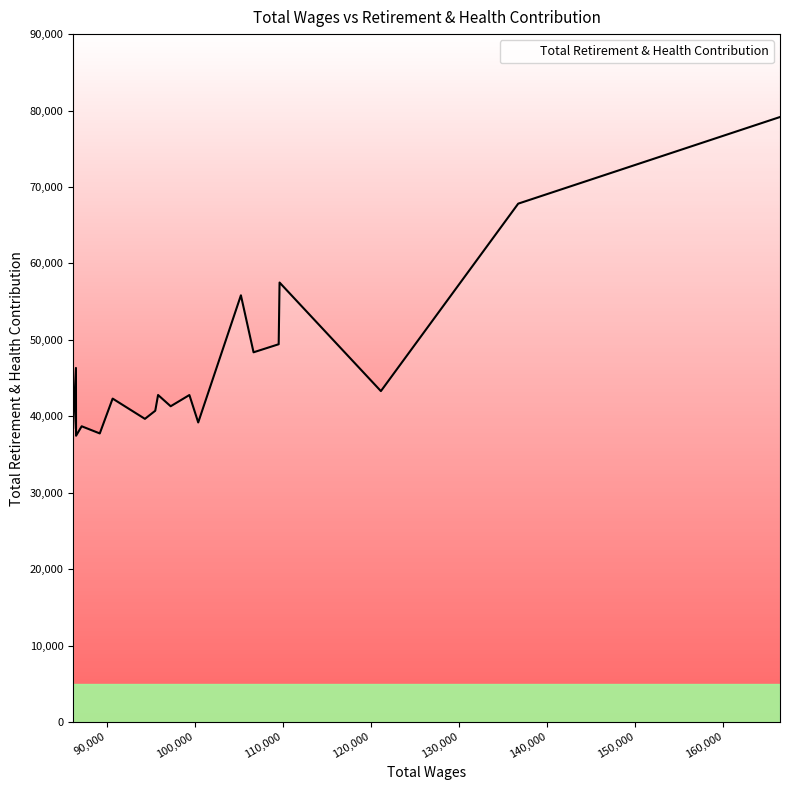

What is the value of the 12th point from the left?

42786